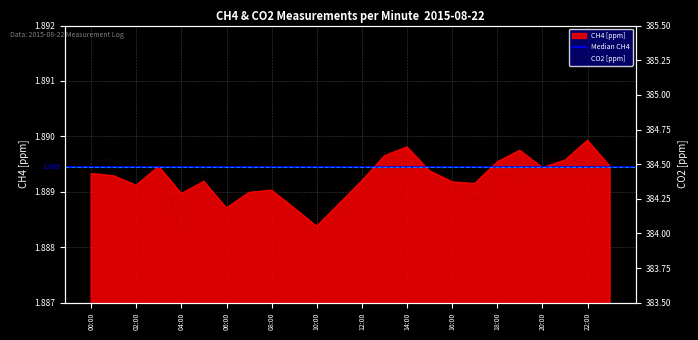

What position from the right is 19:00?

5